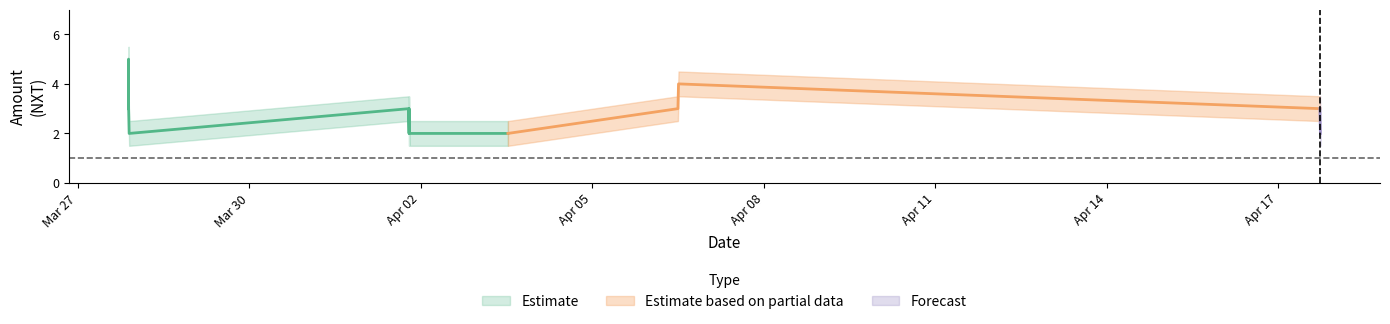

What is the approximate value of Amount_lower at 2017-03-27 21:40:05?

1.5